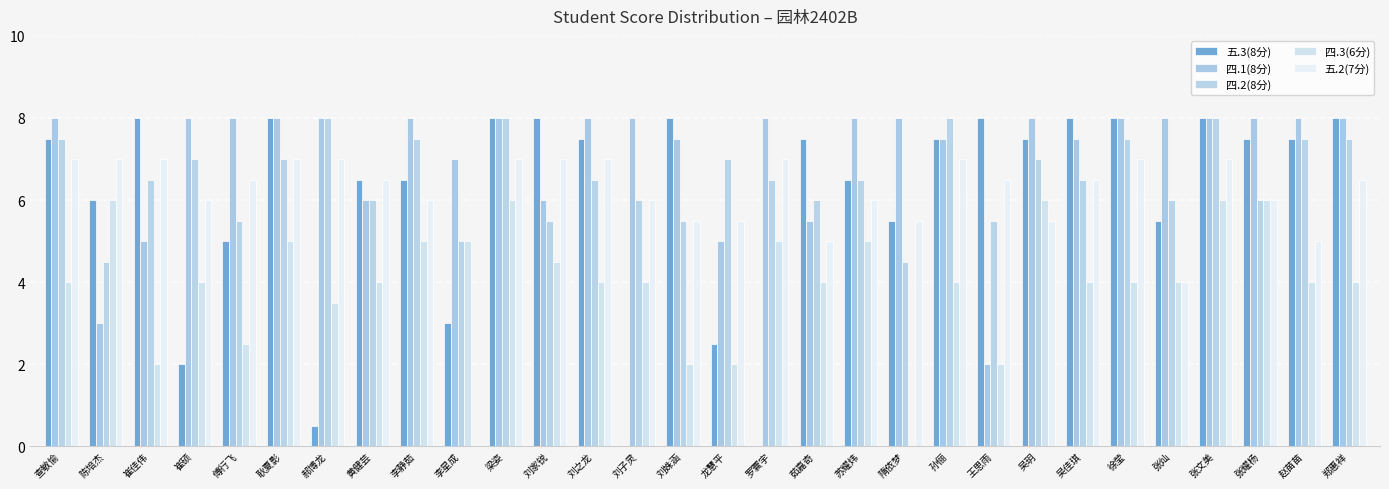

Are the bars grouped side by side (vs. stacked)?

Yes